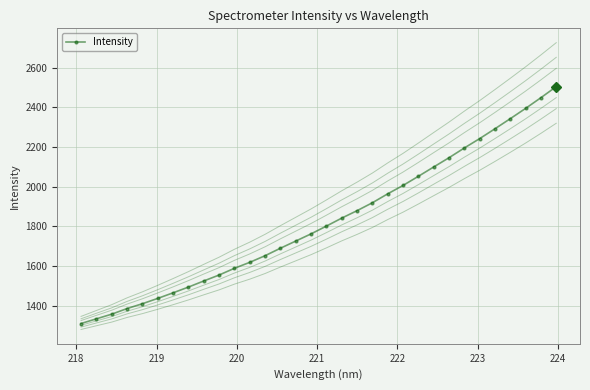

What is the value of the 21st point from the left?

1964.2